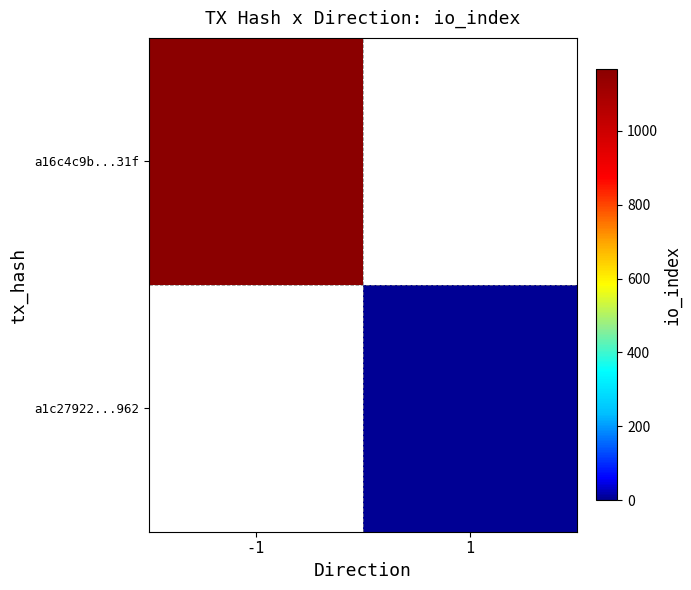

Reading left to right, transcribe all the data shown in this chart.

a16c4c9b...31f: -1=1166	1=0
a1c27922...962: -1=0	1=6